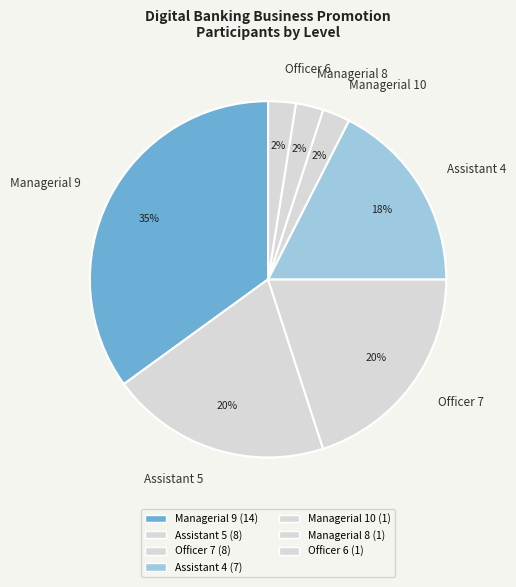

Does any single category account for the majority?

No